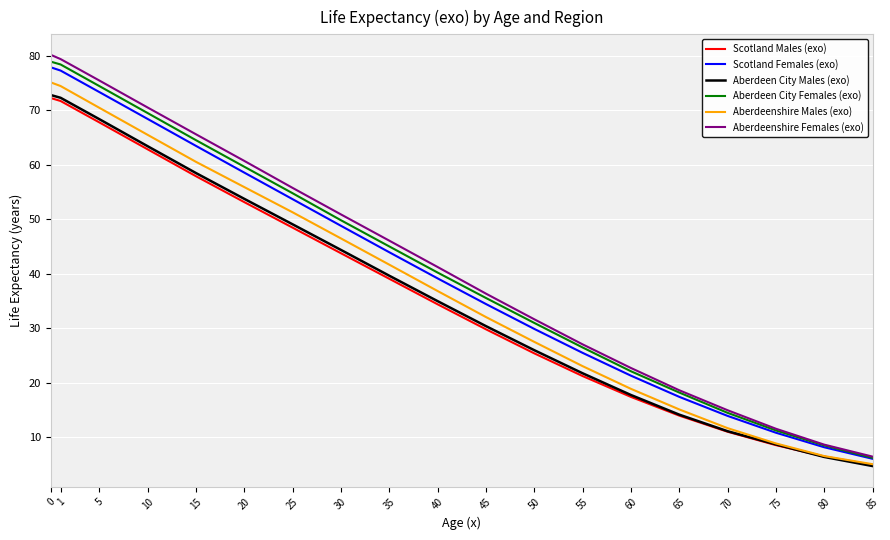

True or false: Scotland Females (exo) has a value of 111.7 at 10.

False